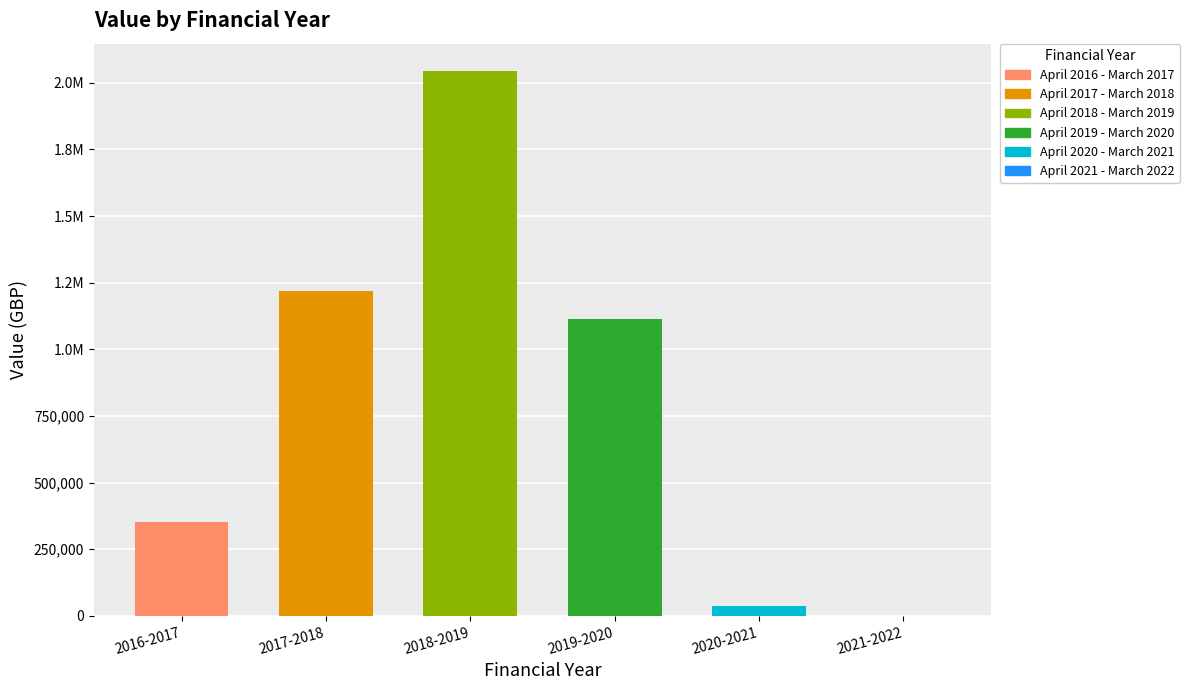

Is it true that the value at 2019-2020 is 416967?

False